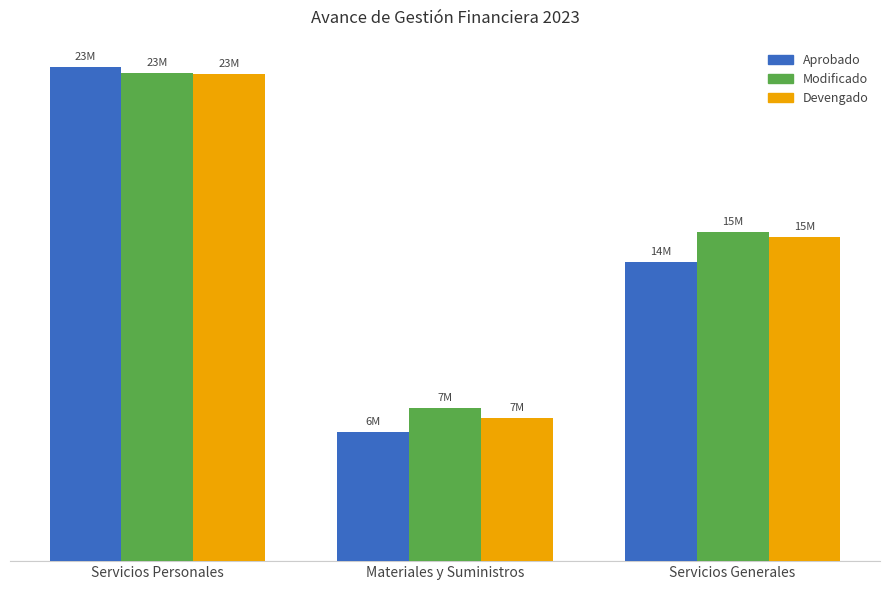

What are all the series names shown in the legend?

Aprobado, Modificado, Devengado